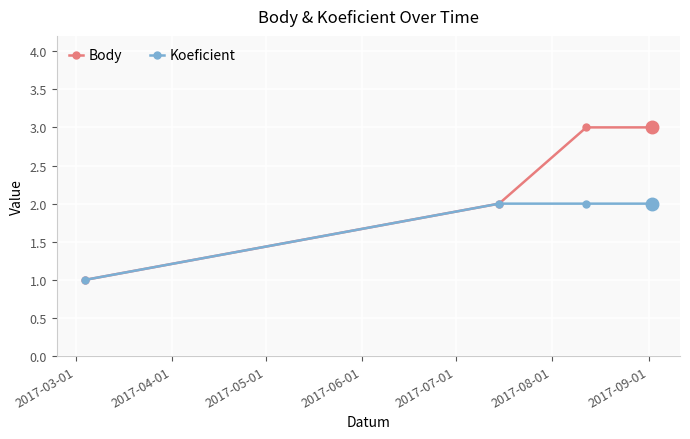

True or false: Body has more than 1 points higher than both neighbors.

False